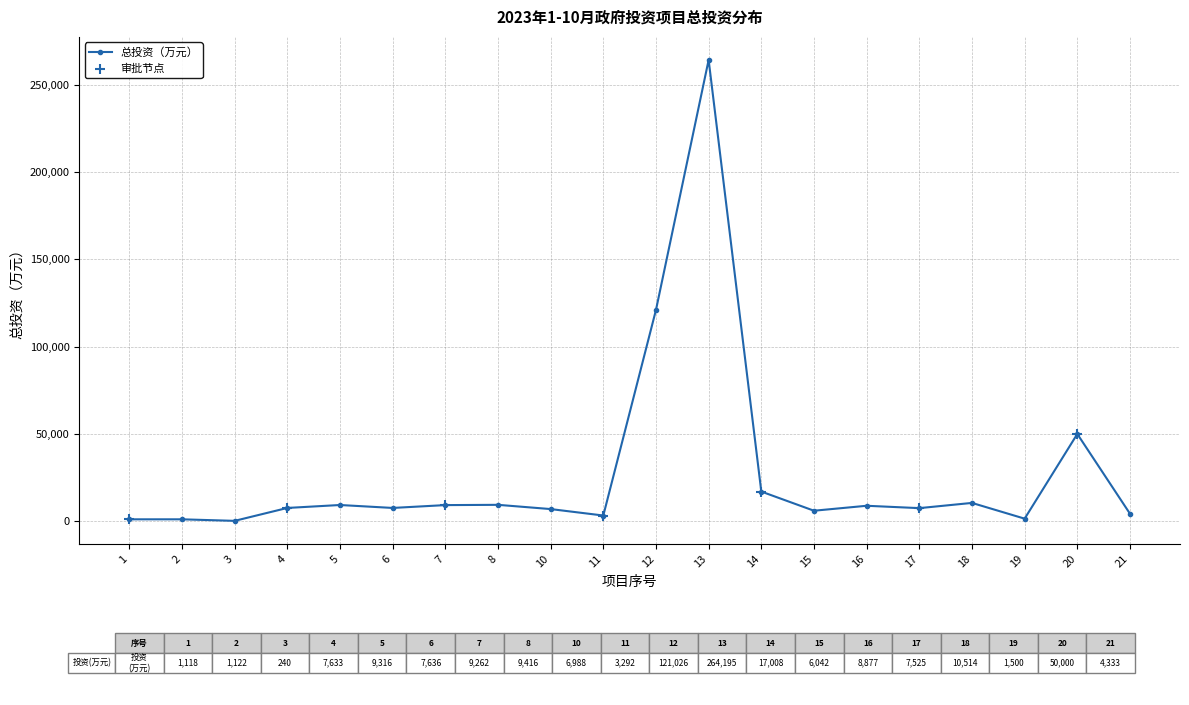

Approximately how many times larger is the value at 10 compared to 19?

4.7